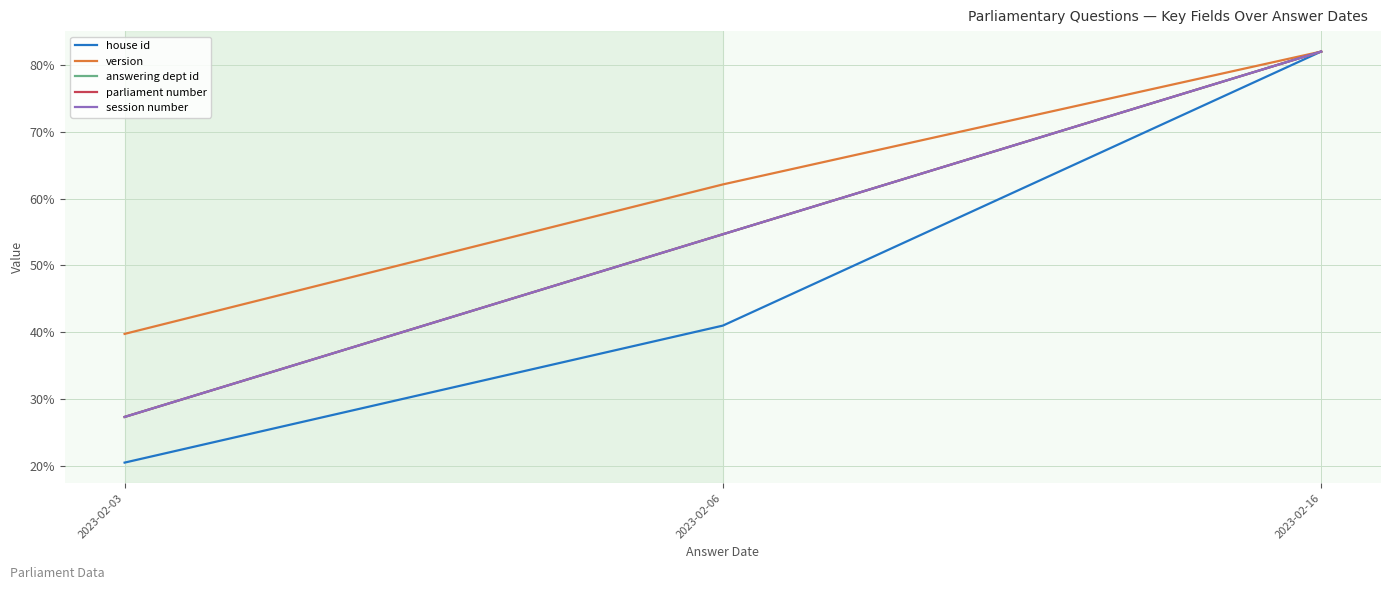

At which label does house id first exceed 41?

2023-02-16